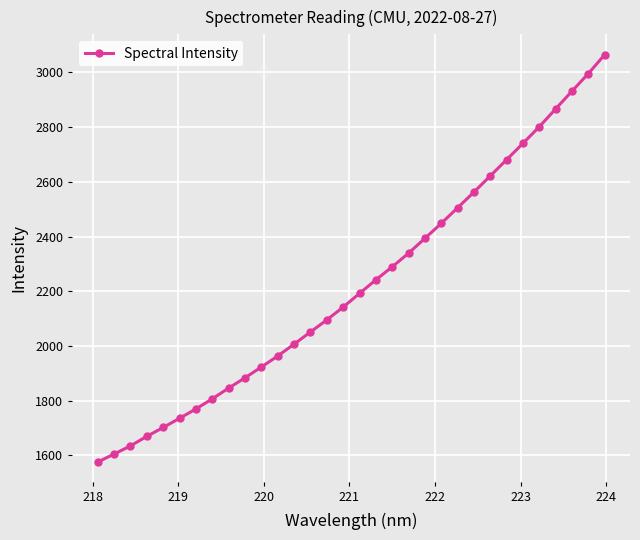

What is the difference between the maximum and minimum values?

1489.2